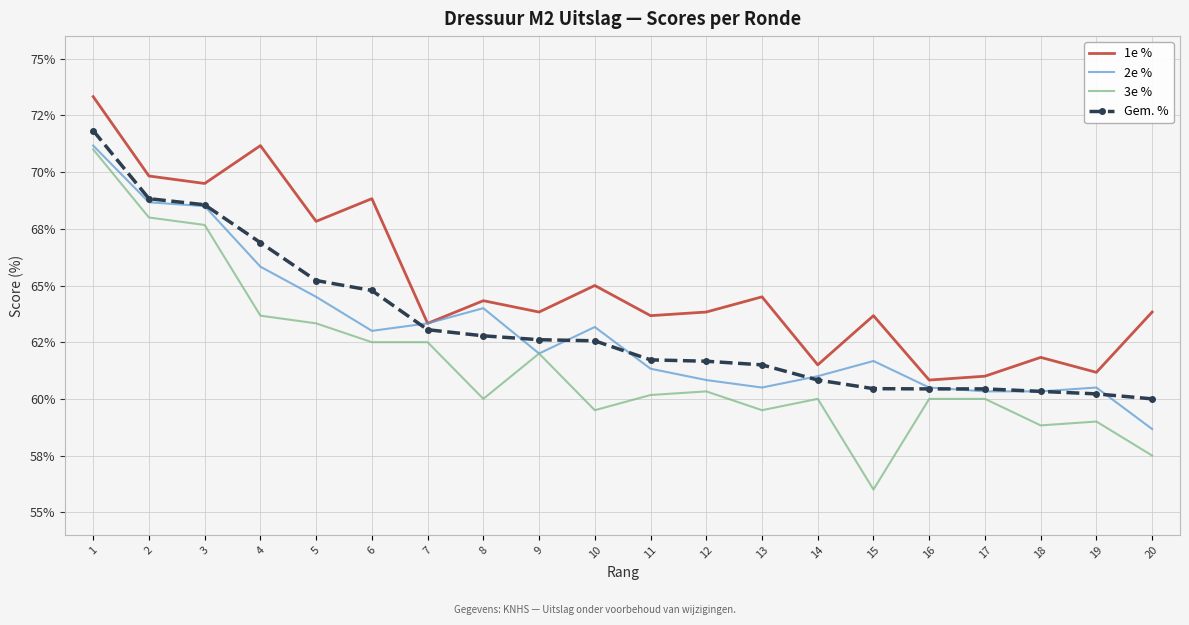

What is the greatest value displayed?

73.3